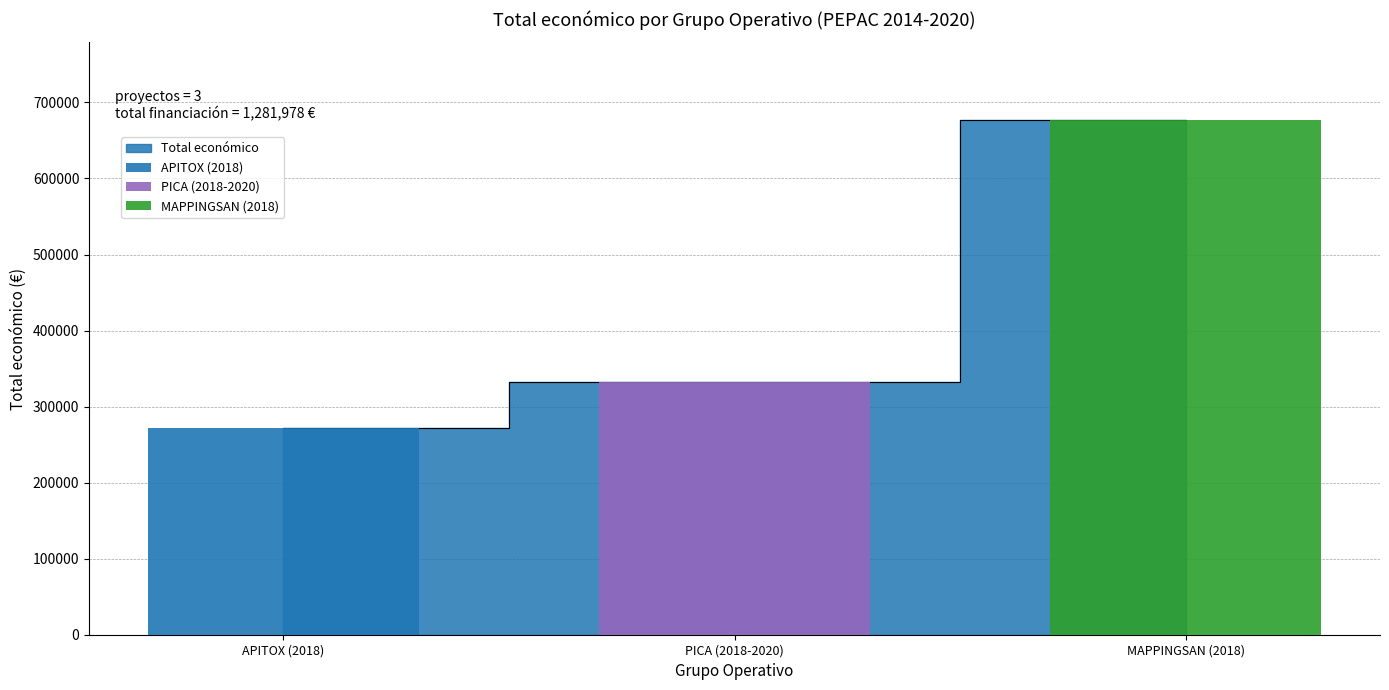

What is the approximate value at PICA (2018-2020)?

333001